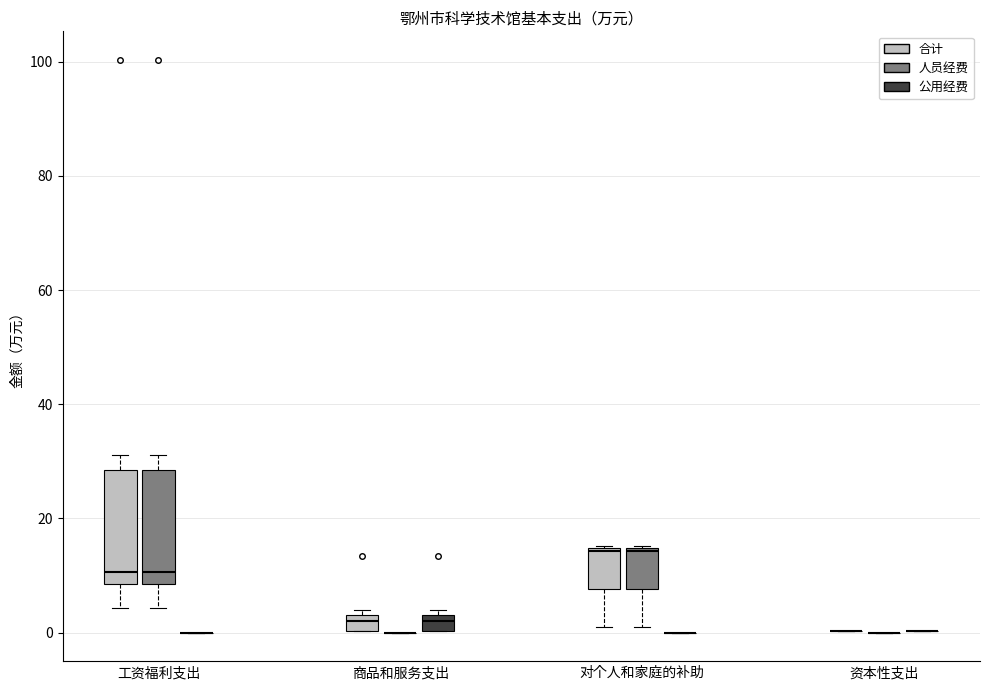

Where does the median line of the box for 商品和服务支出 (公用经费) sit on the y-axis? The values are not printed on the chart, so give them approximately, as read against the axis.

2